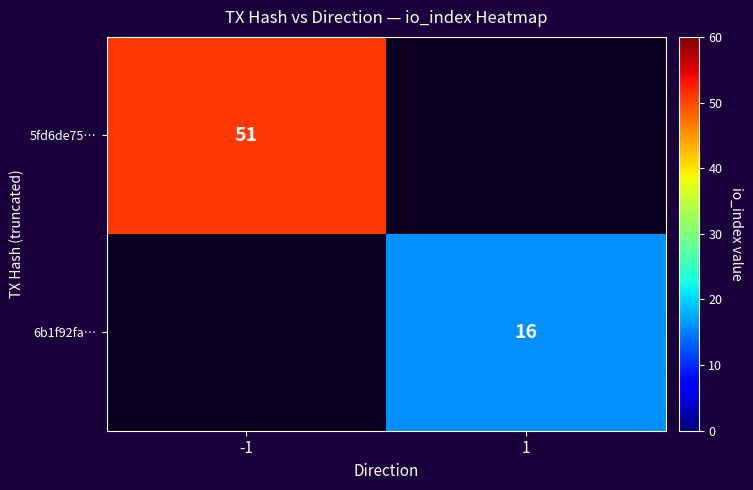

The 5fd6de75… series shows 25 at -1. True or false?

False